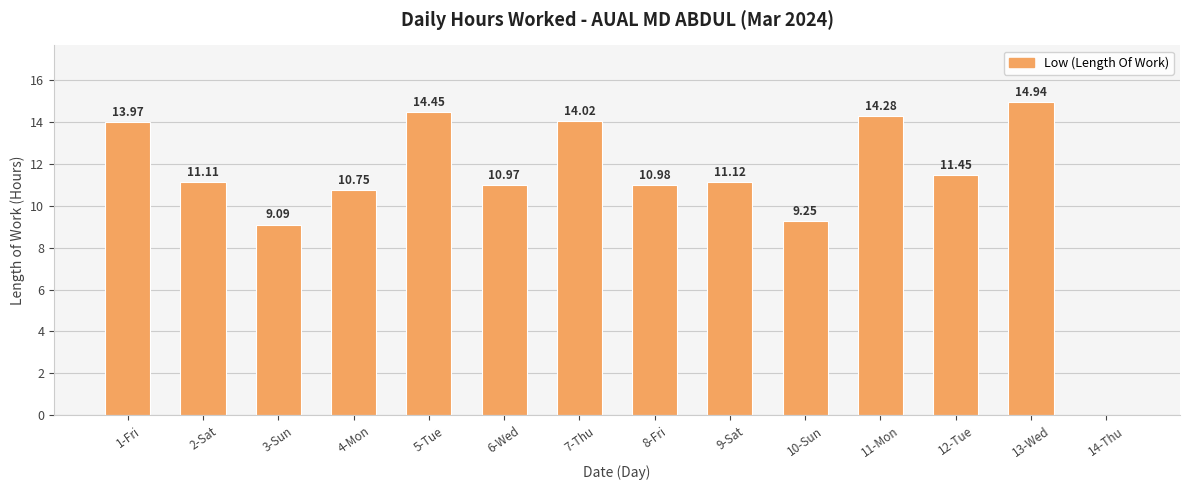

Between 2-Sat and 1-Fri, which is larger?

1-Fri